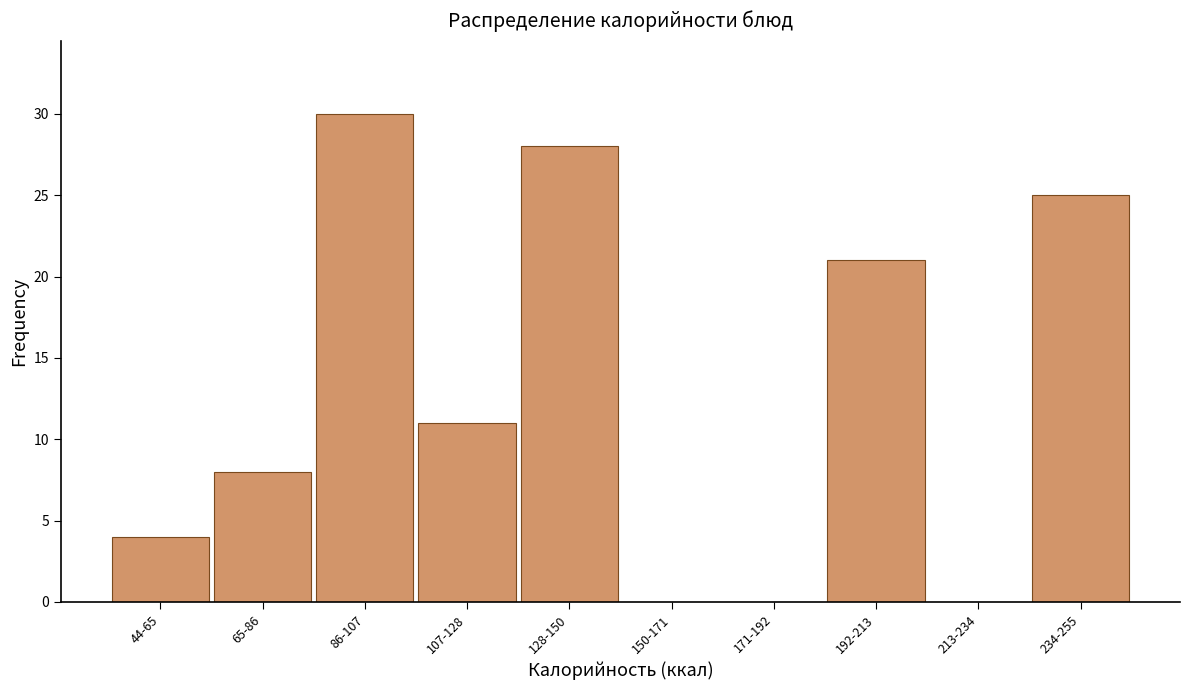

Reading right to left, what are all the values shown in this chart?

234-255=25	213-234=0	192-213=21	171-192=0	150-171=0	128-150=28	107-128=11	86-107=30	65-86=8	44-65=4